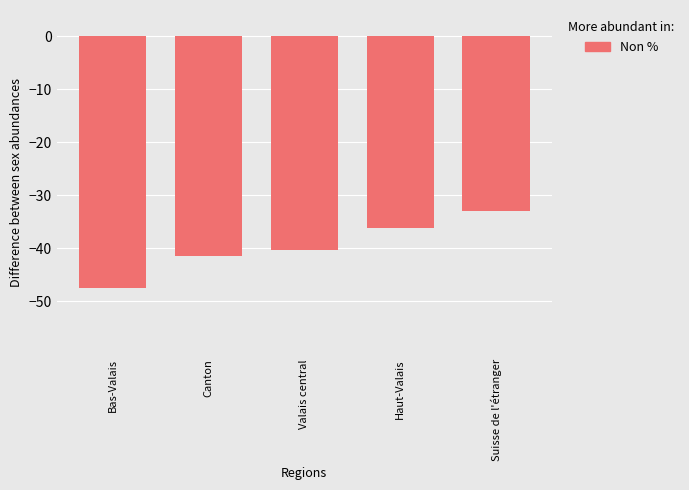

What is the maximum value shown in the chart?

-33.0